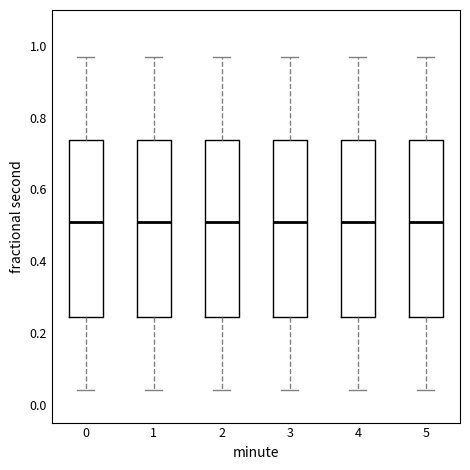

Reading left to right, read every box against the y-axis: the position of its median line, the range the box covers, and the ends of its whiskers. The values are not printed on the chart, so give them approximately, as read against the axis.

0: median 0.50, box 0.24 to 0.74, whiskers 0.04 to 0.98
1: median 0.50, box 0.24 to 0.74, whiskers 0.04 to 0.98
2: median 0.50, box 0.24 to 0.74, whiskers 0.04 to 0.98
3: median 0.50, box 0.24 to 0.74, whiskers 0.04 to 0.98
4: median 0.50, box 0.24 to 0.74, whiskers 0.04 to 0.98
5: median 0.50, box 0.24 to 0.74, whiskers 0.04 to 0.98